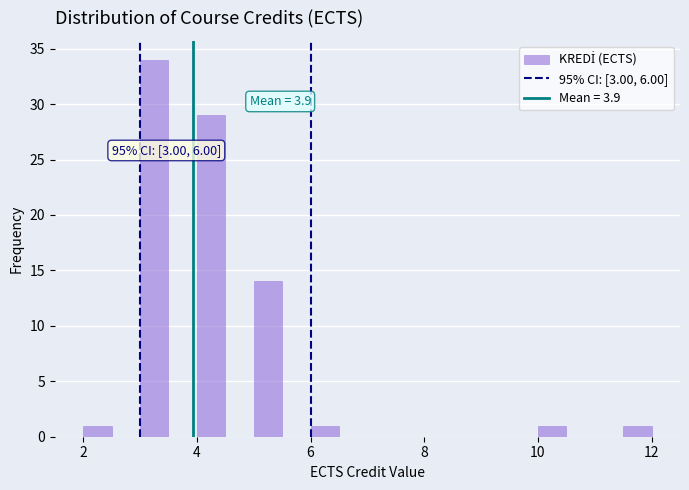

Around what value on the x-axis is the tallest bar? Give the approximate position of its centre, as read against the axis.

3.2